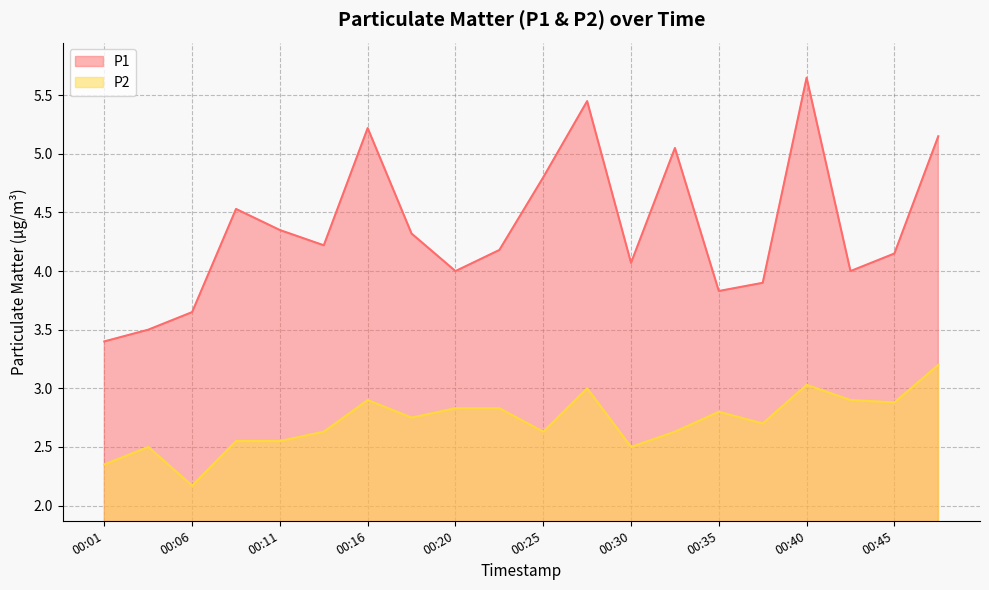

Where is P2 nearest to the value 2?

00:06